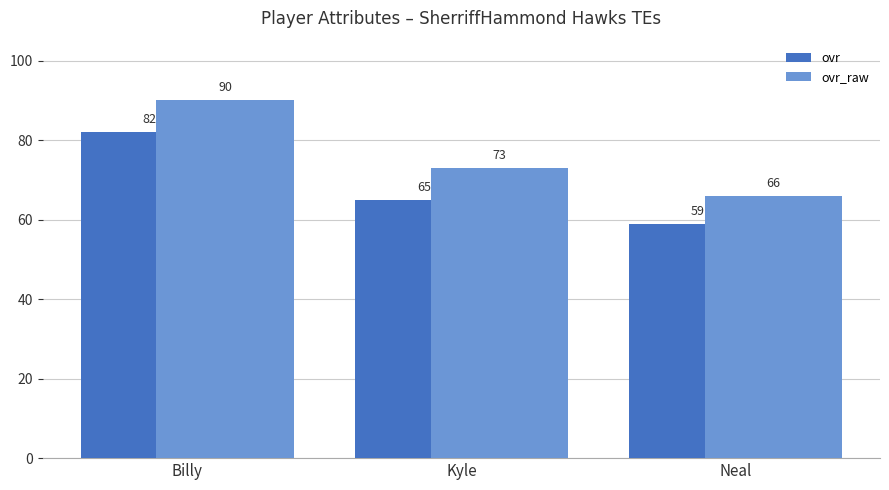

Rank the categories by ovr_raw value from highest to lowest.

Billy, Kyle, Neal